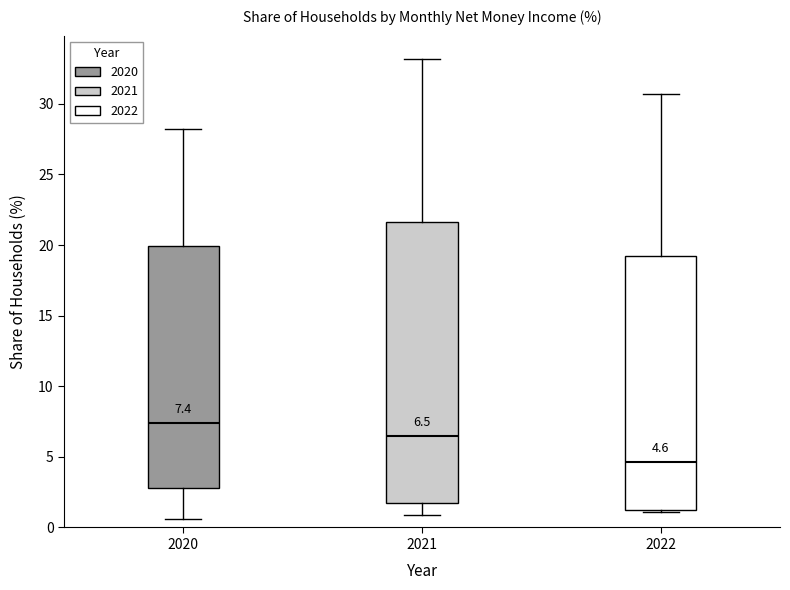

Comparing the boxes themselves (not the whiskers), which one is the tallest?

2021